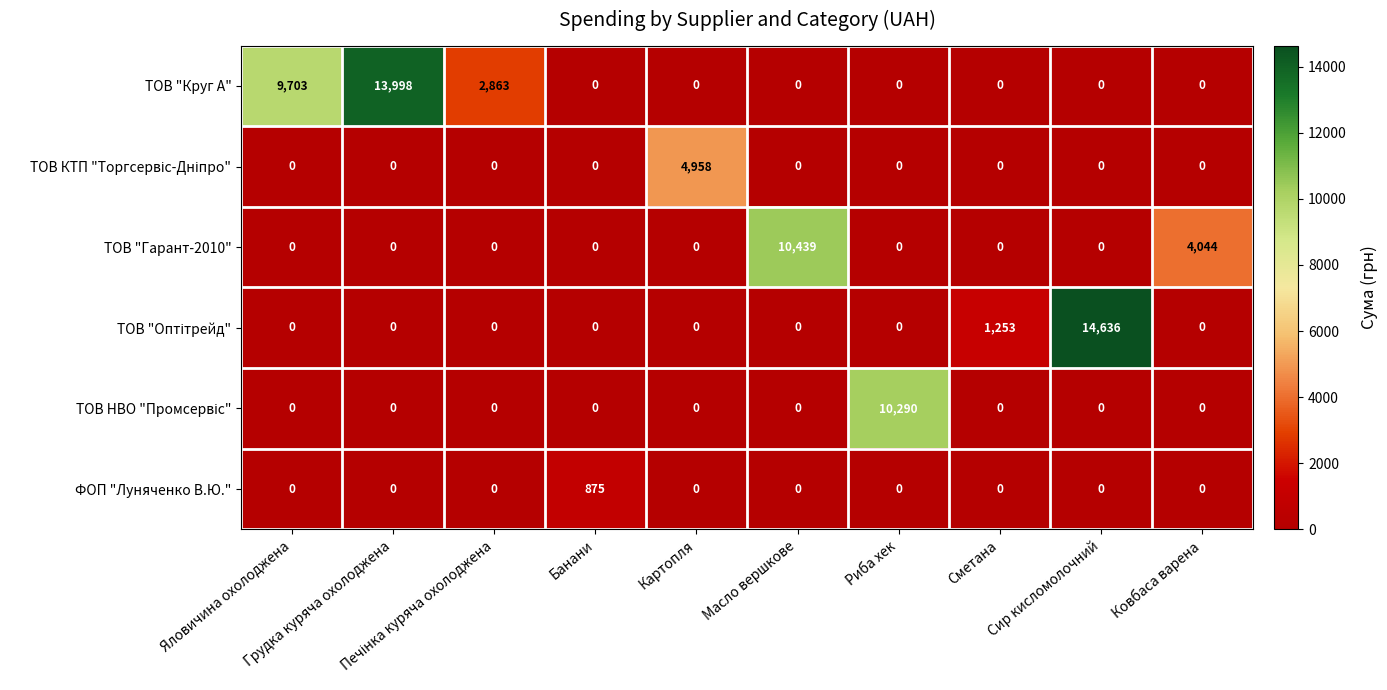

What is the greatest value displayed?

14636